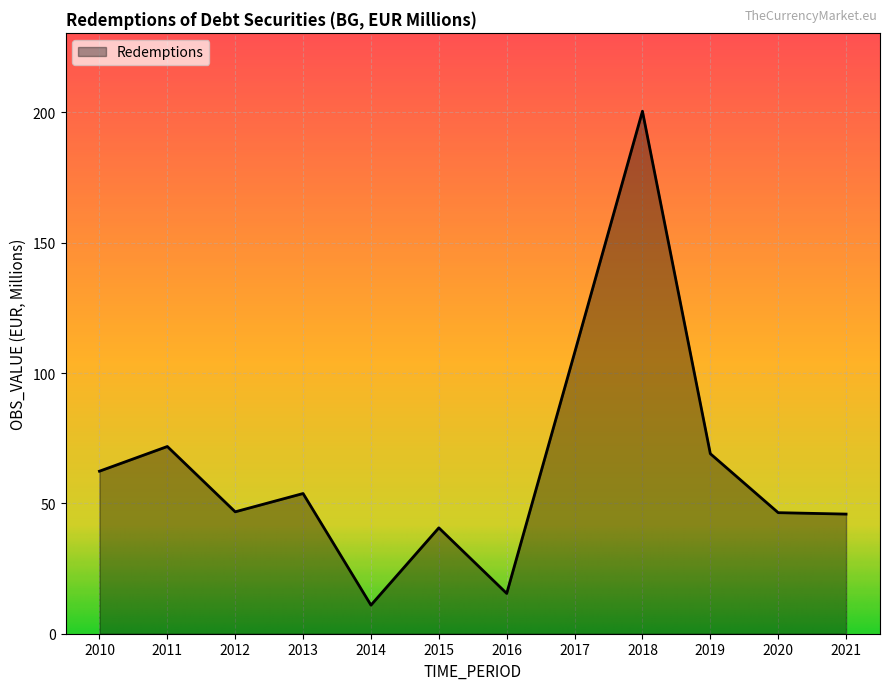

What is the difference between the second highest and minimum values?

96.8